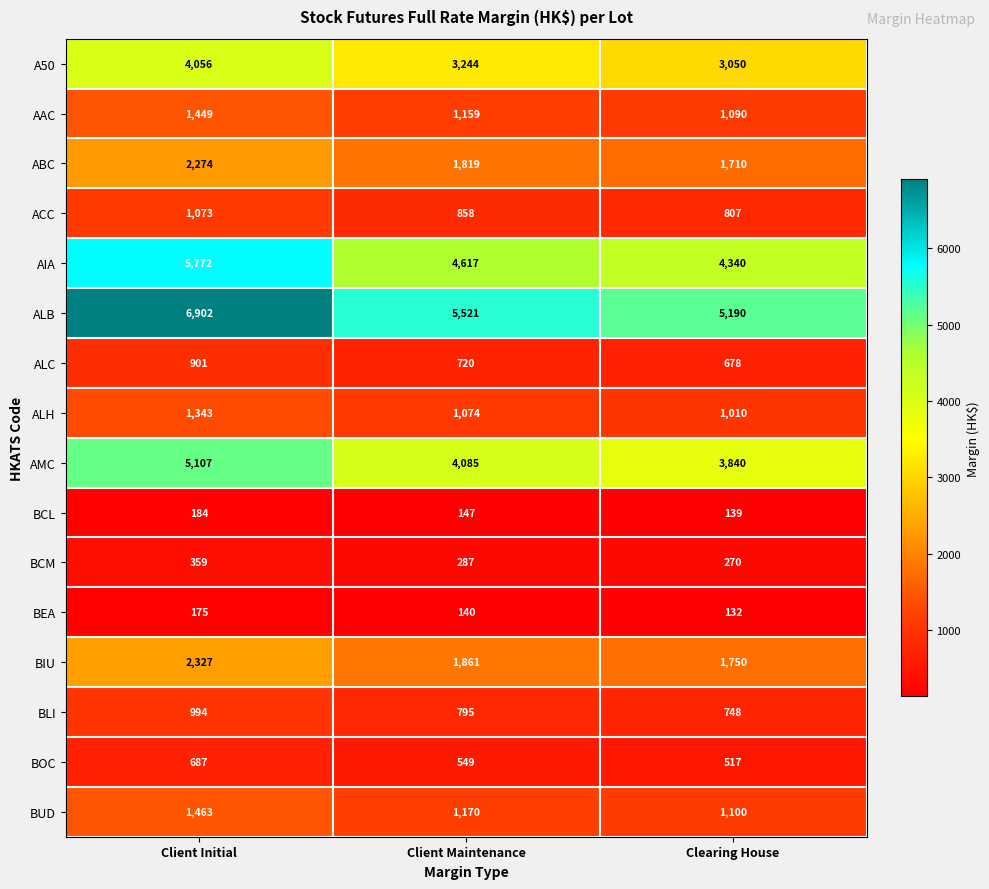

Which label corresponds to the smallest value in the chart?

Clearing House